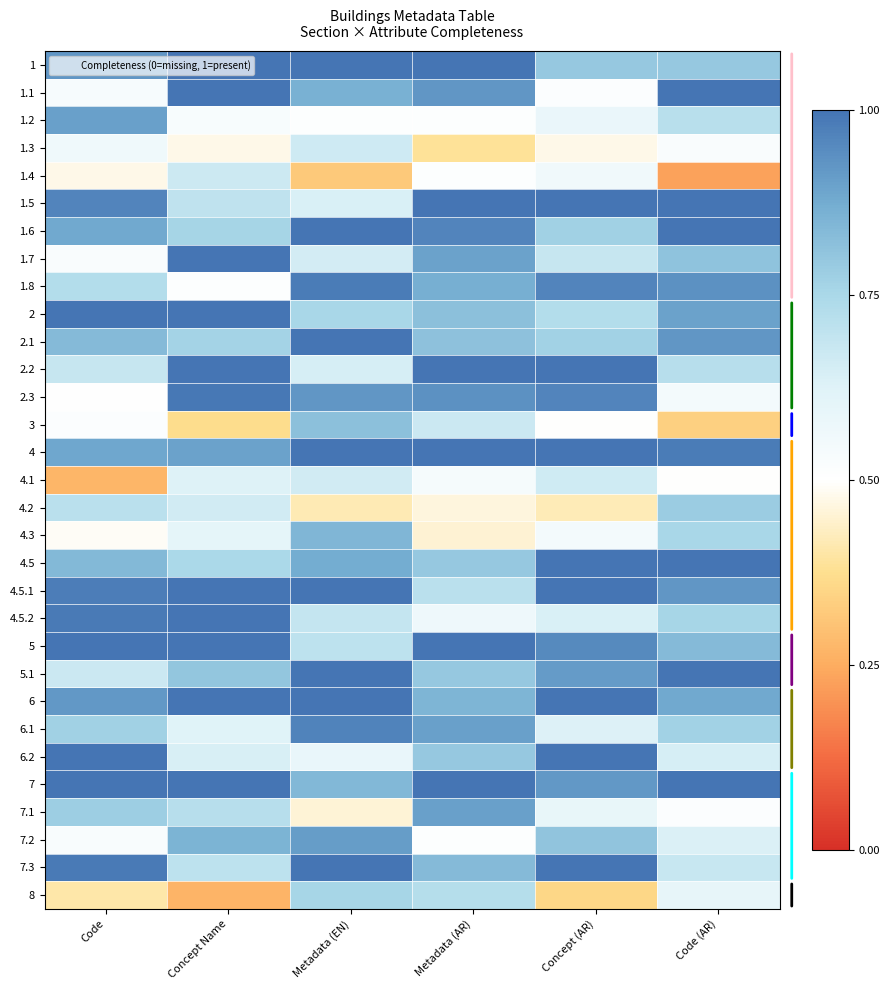

At how many categories does at least one series exceed 0?

6